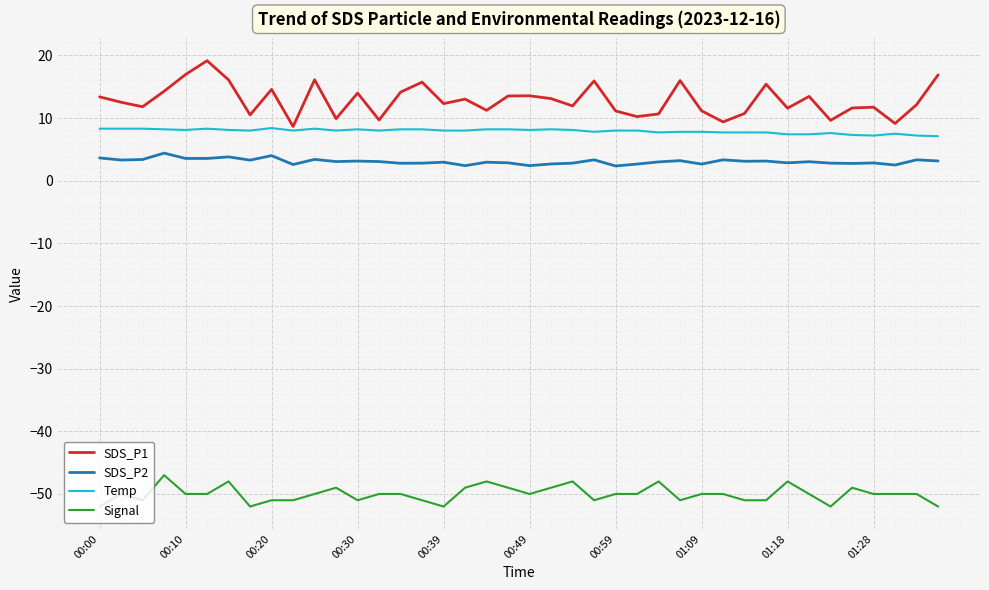

Which series has the widest spread of values?

SDS_P1